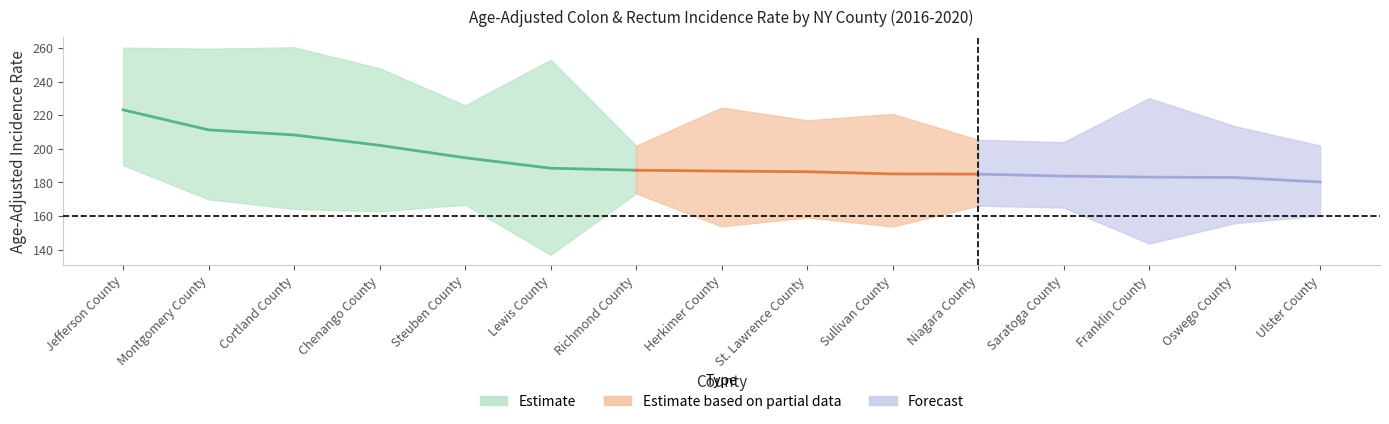

How many categories are shown in the chart?

15